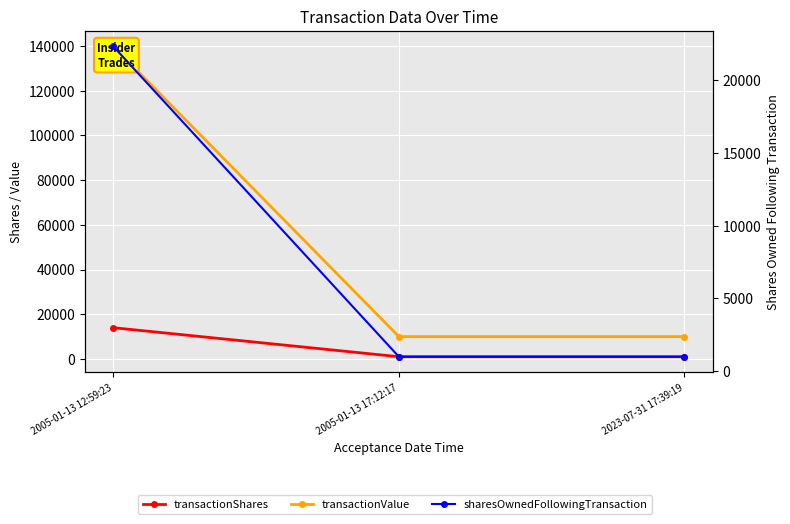

Count the number of categories in the chart.

3